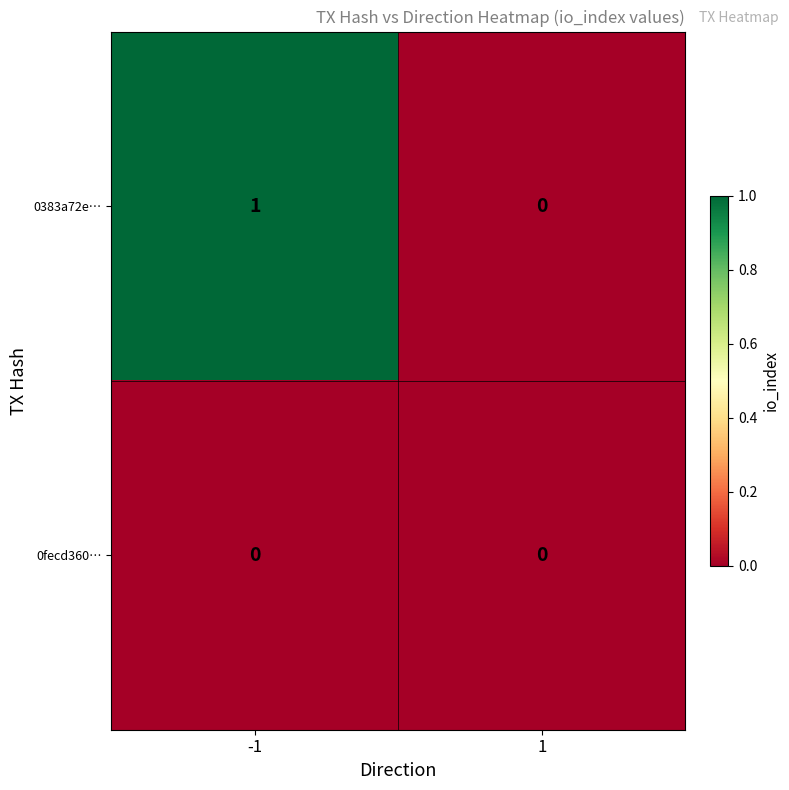

At which category does the chart reach its peak across all series?

-1